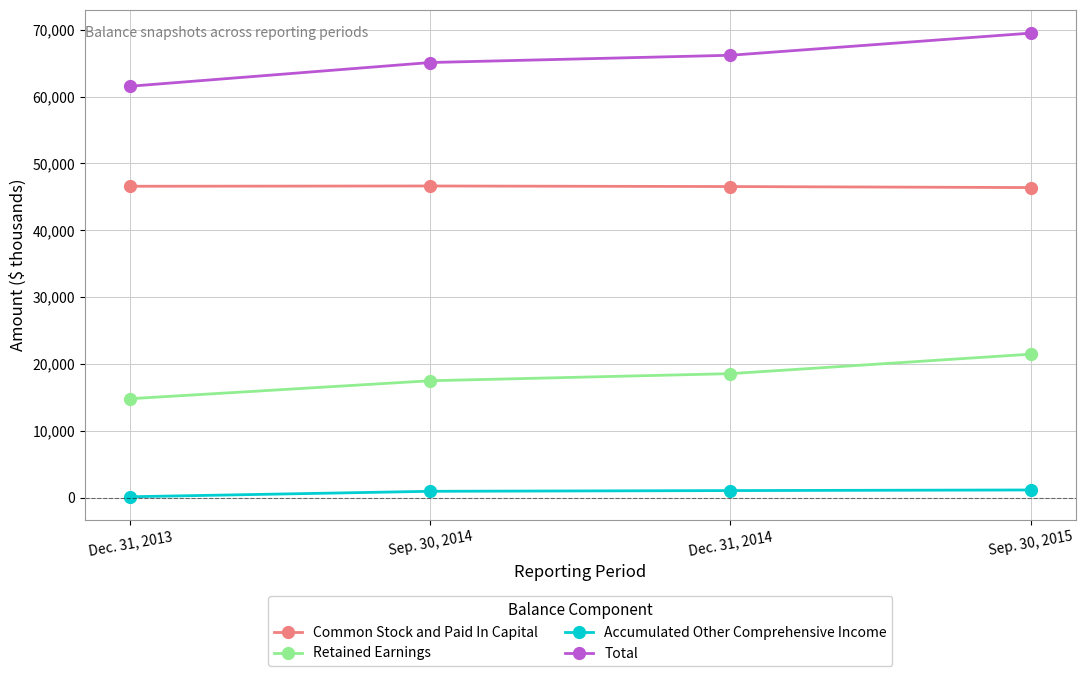

What is the average value of the Common Stock and Paid In Capital series?

46546